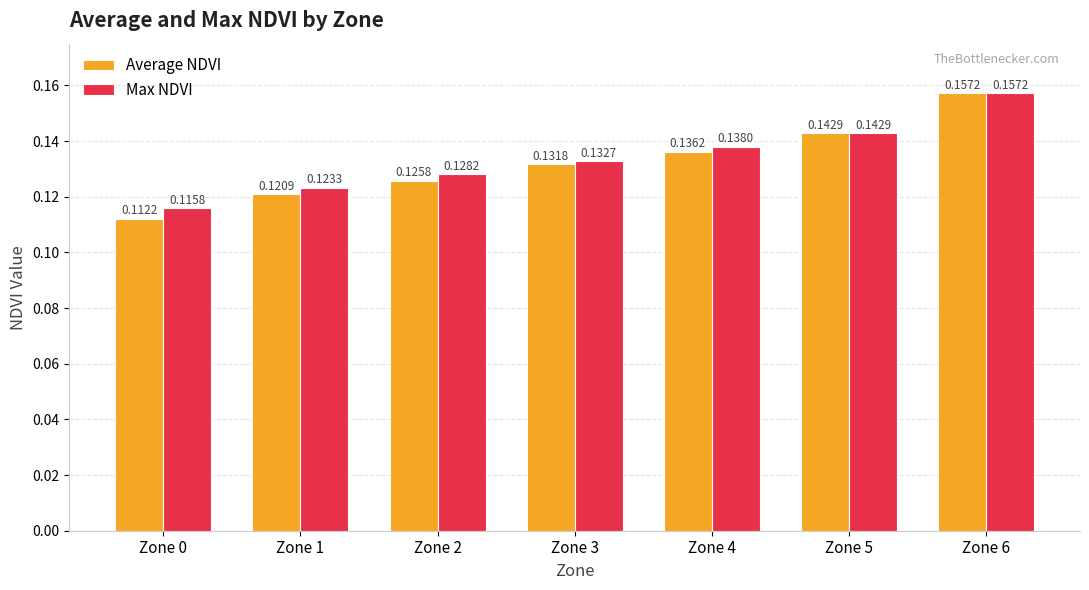

How many data points does each series have?

7